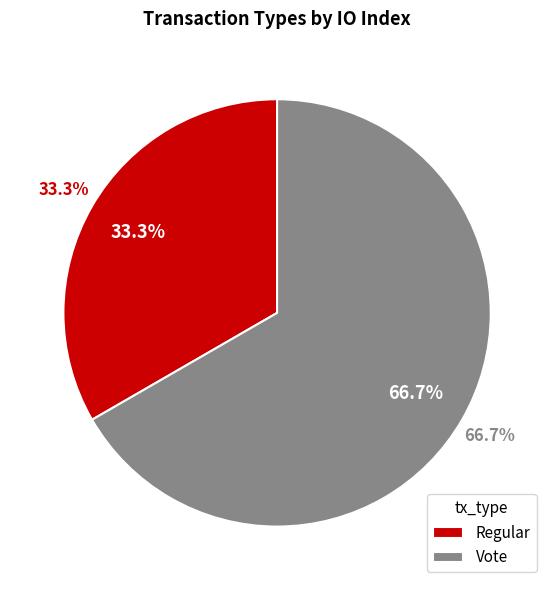

Which has a higher value, Regular or Vote?

Vote